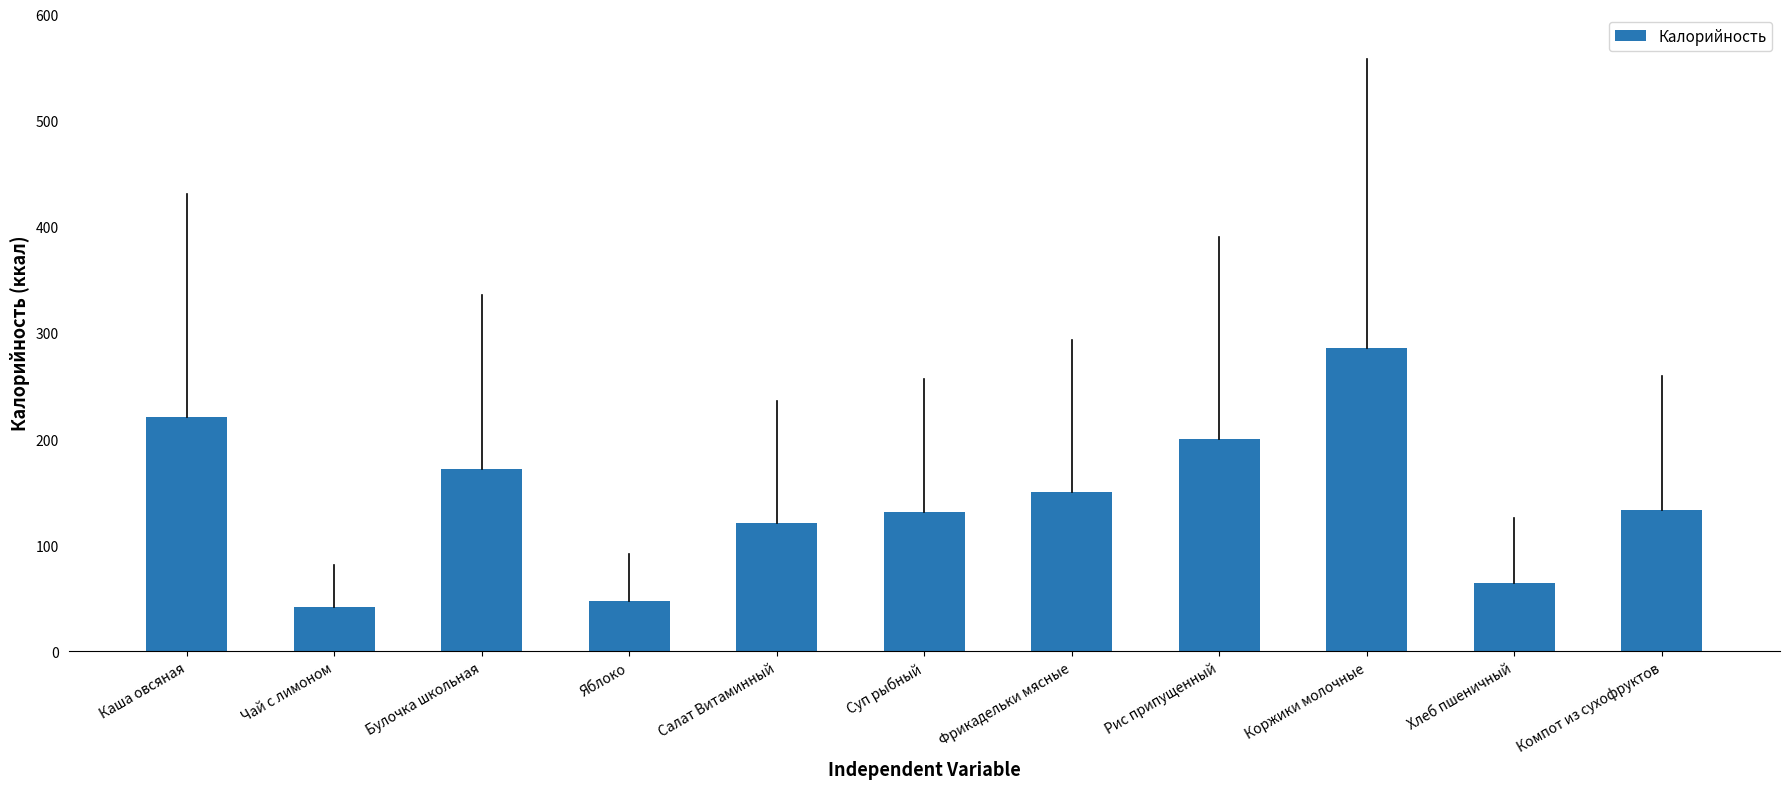

What is the minimum value shown in the chart?

41.6